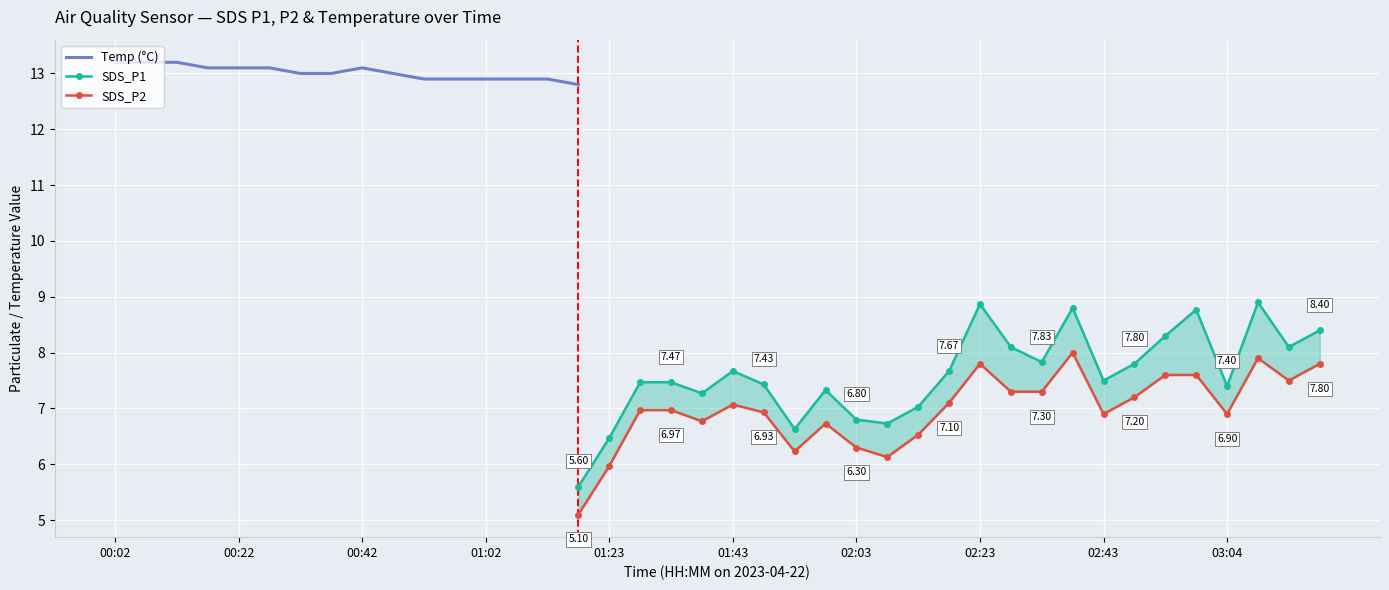

Is the value of Temp at 02:13 greater than the value of SDS_P1 at 02:13?

Yes